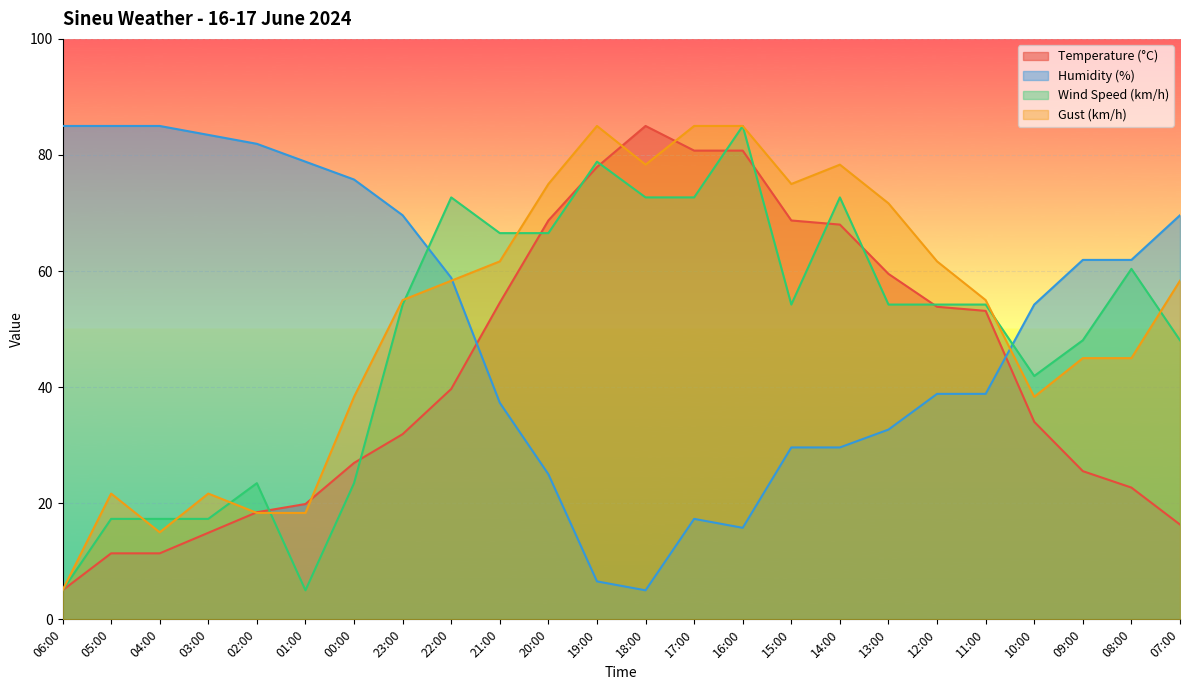

Which series has the largest total across all categories?

Gust (km/h)